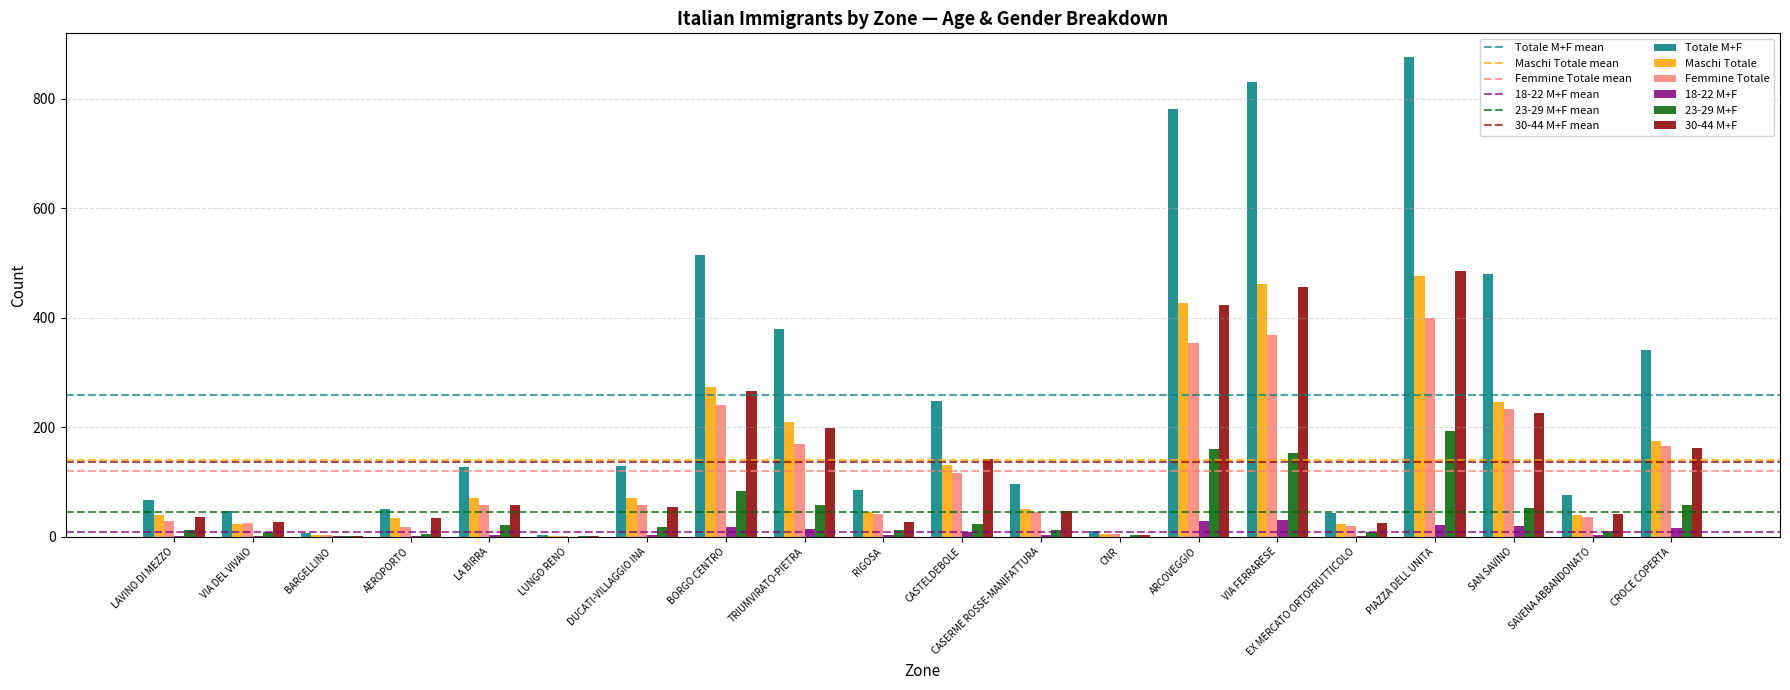

Which label corresponds to the largest value in the chart?

PIAZZA DELL UNITA